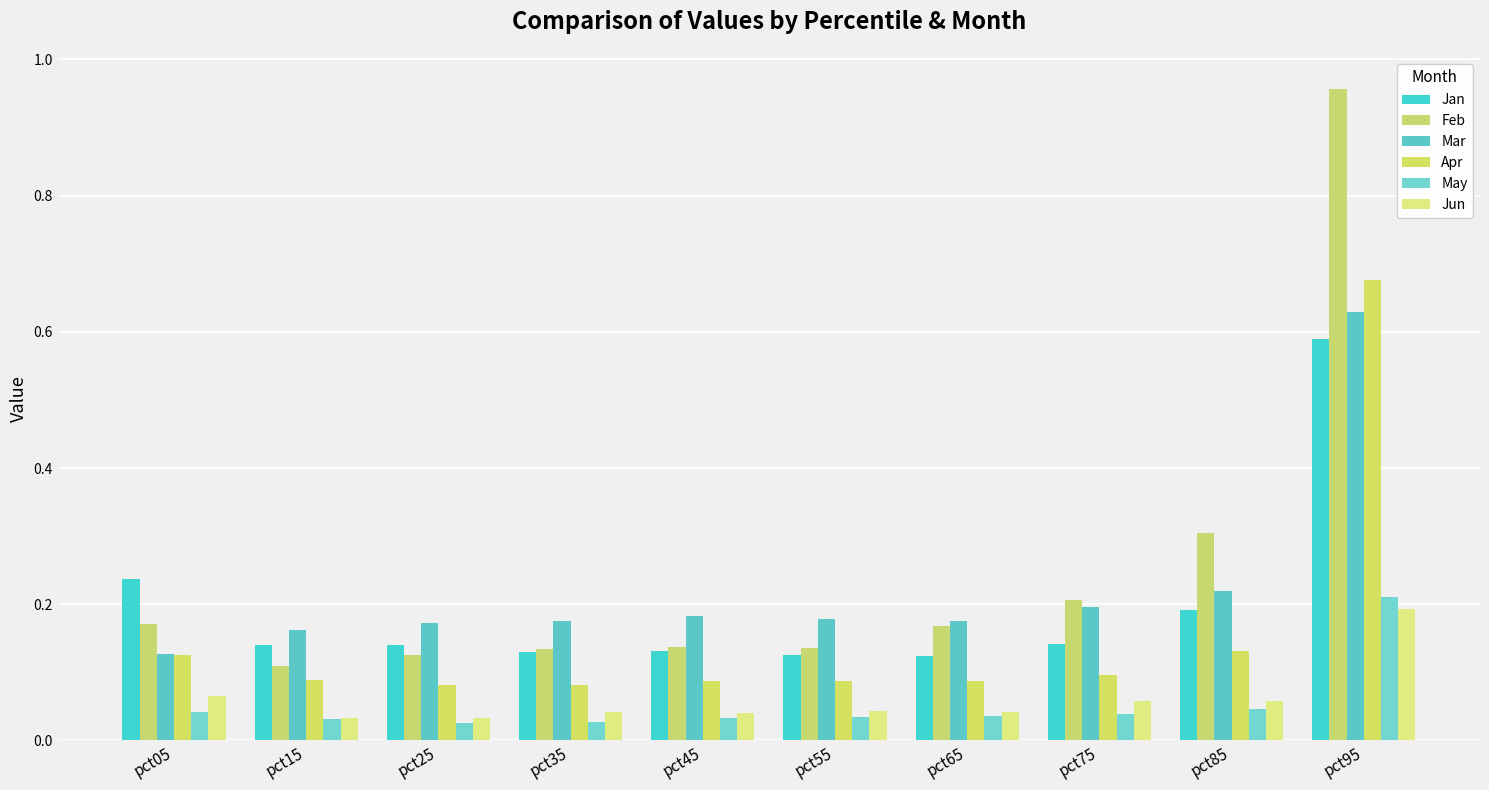

What is the minimum value for Mar?

0.1